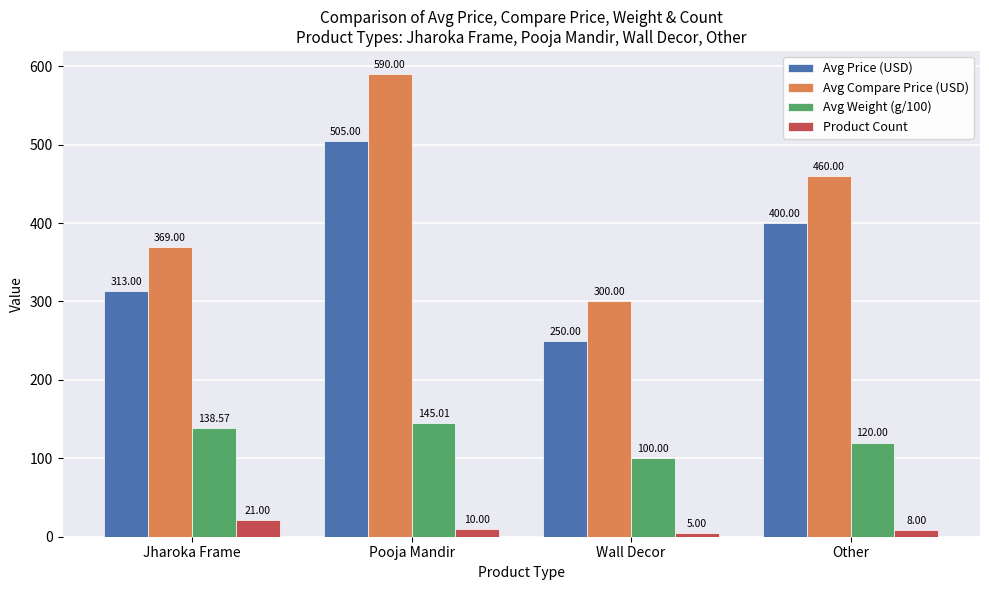

How many categories are shown in the chart?

4